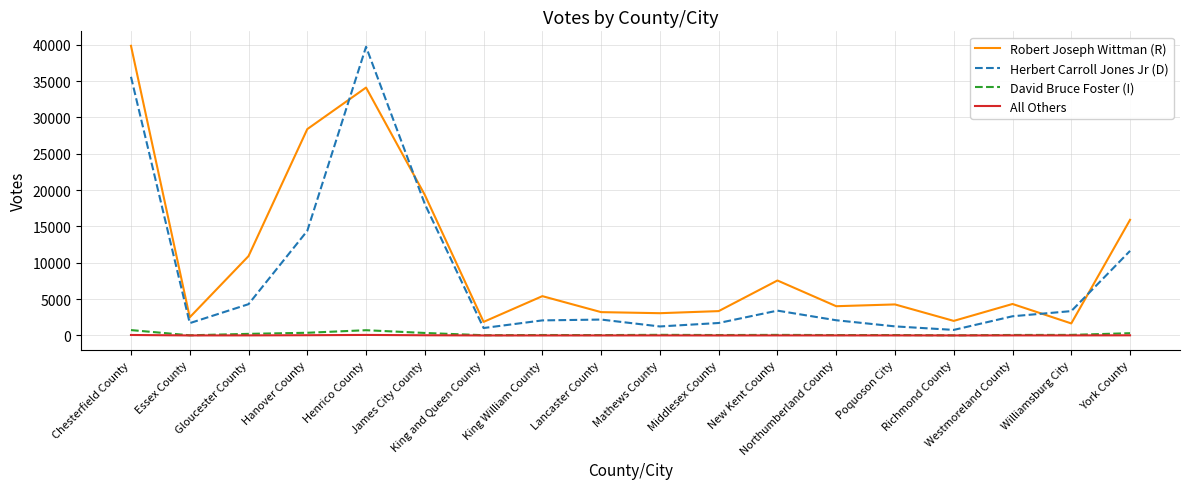

What is the greatest value displayed?

39866